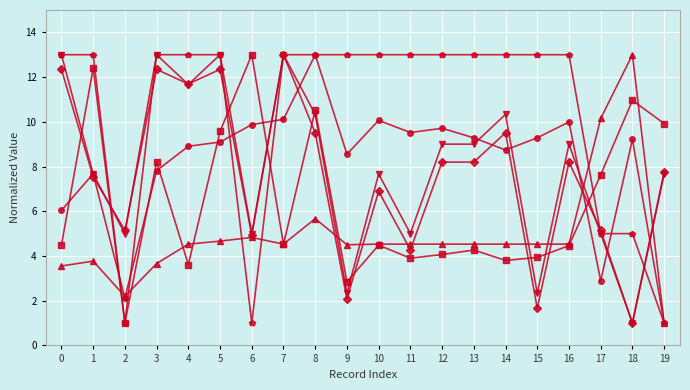

What is the greatest value displayed?

13.0